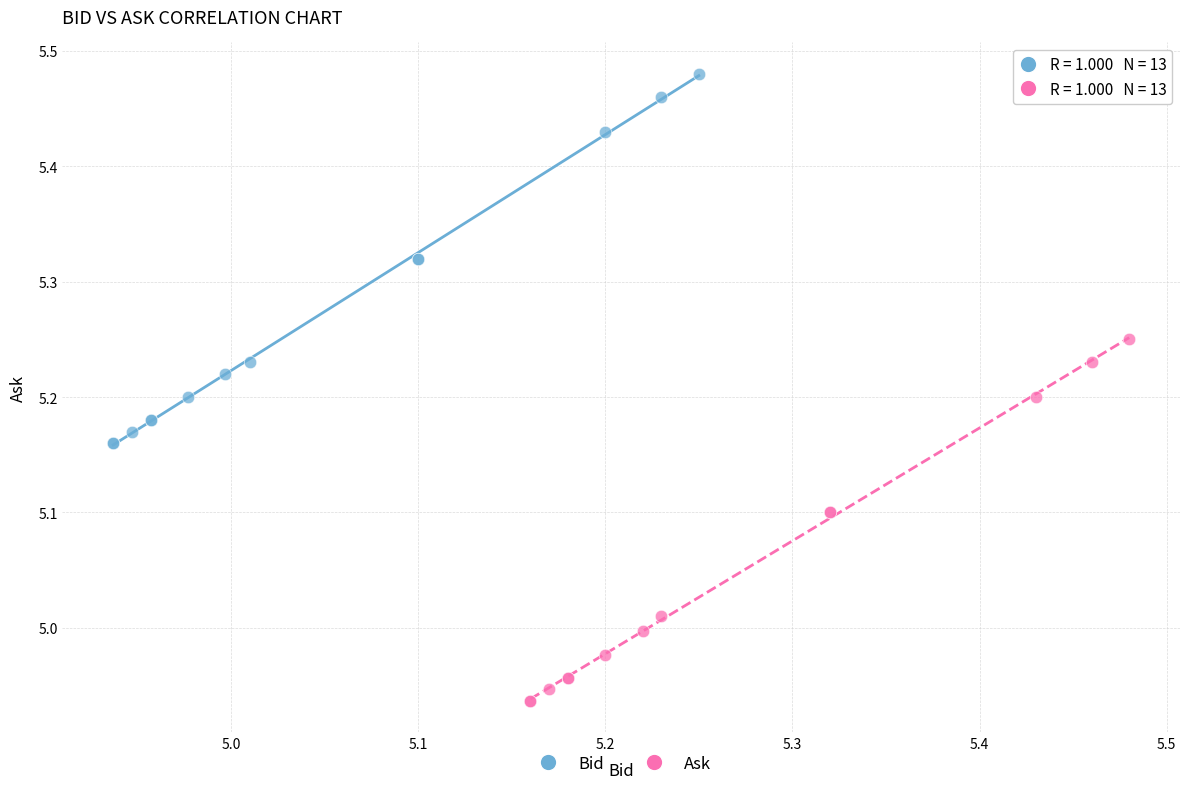

Which series reaches the maximum Y coordinate?

Bid